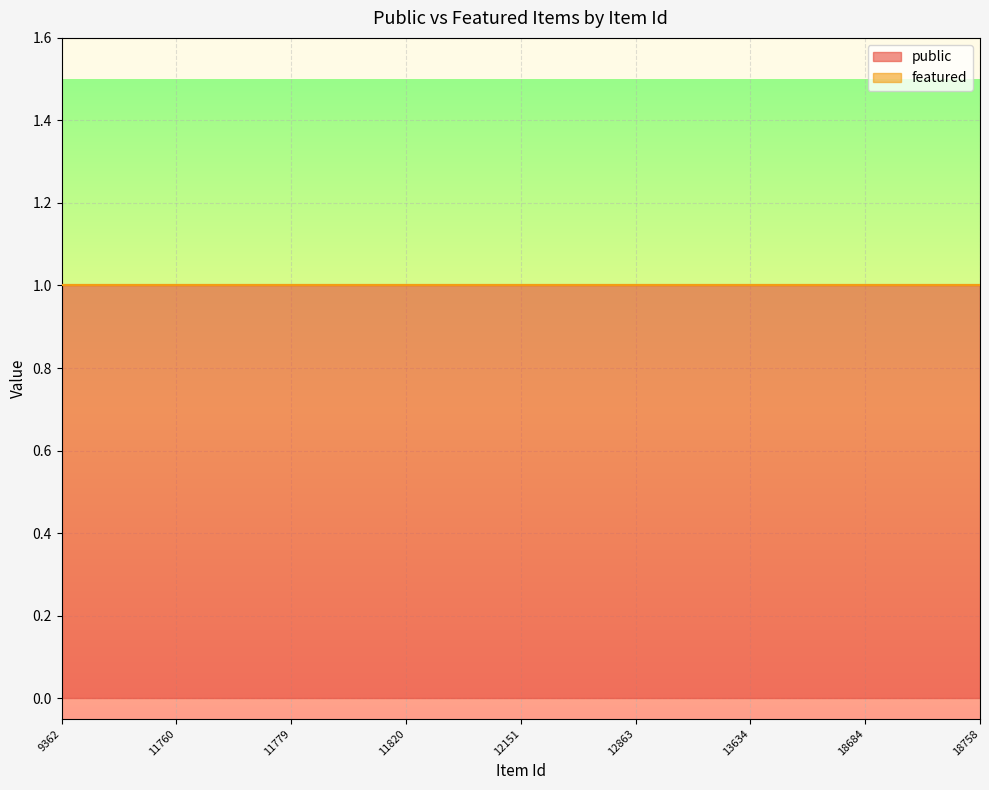

What are all the series names shown in the legend?

public, featured